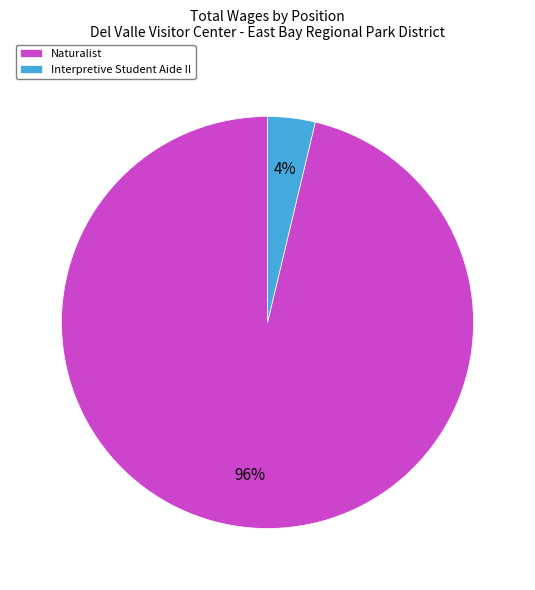

Which category has the biggest portion of the pie?

Naturalist